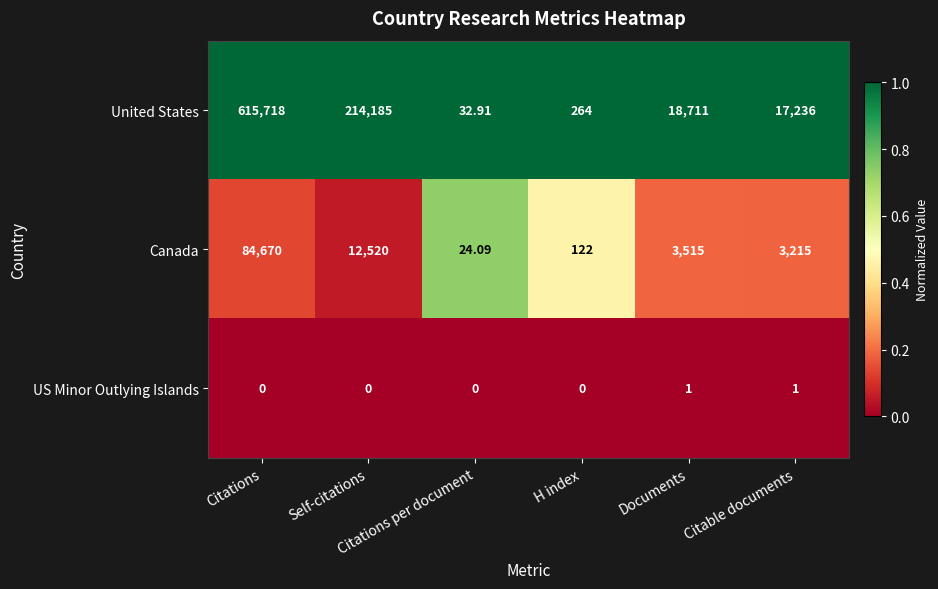

At how many categories does at least one series exceed 0?

6